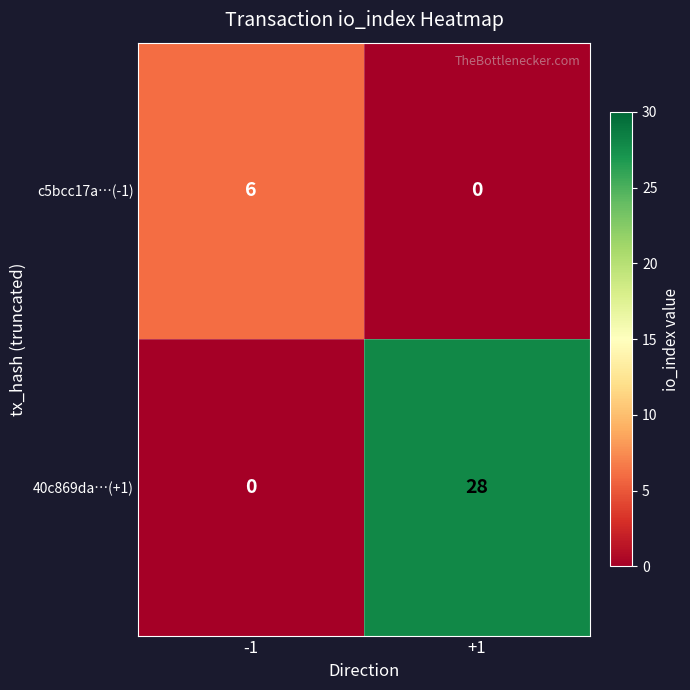

Which series has the widest spread of values?

40c869da…(+1)